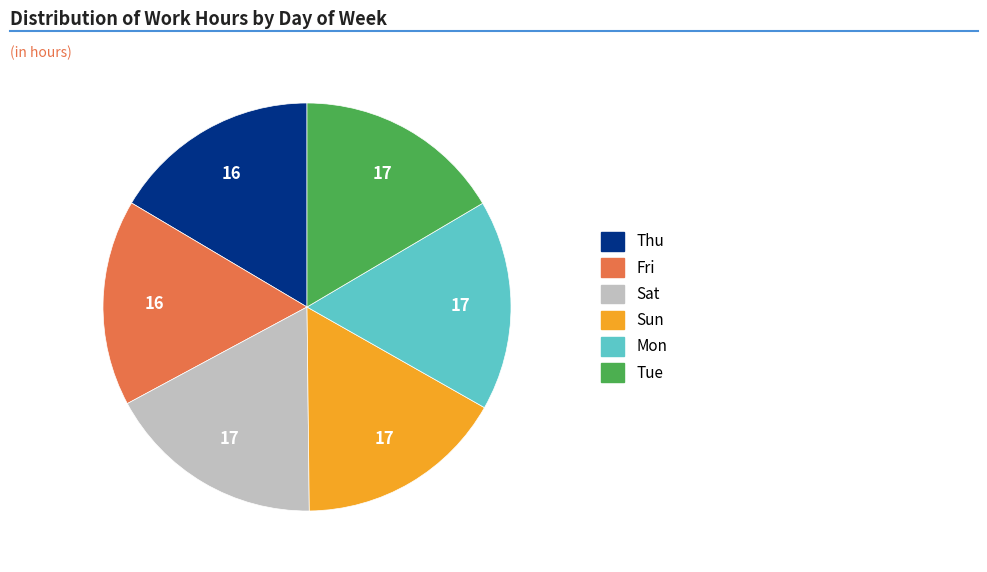

Is there any slice that represents more than half of the pie?

No